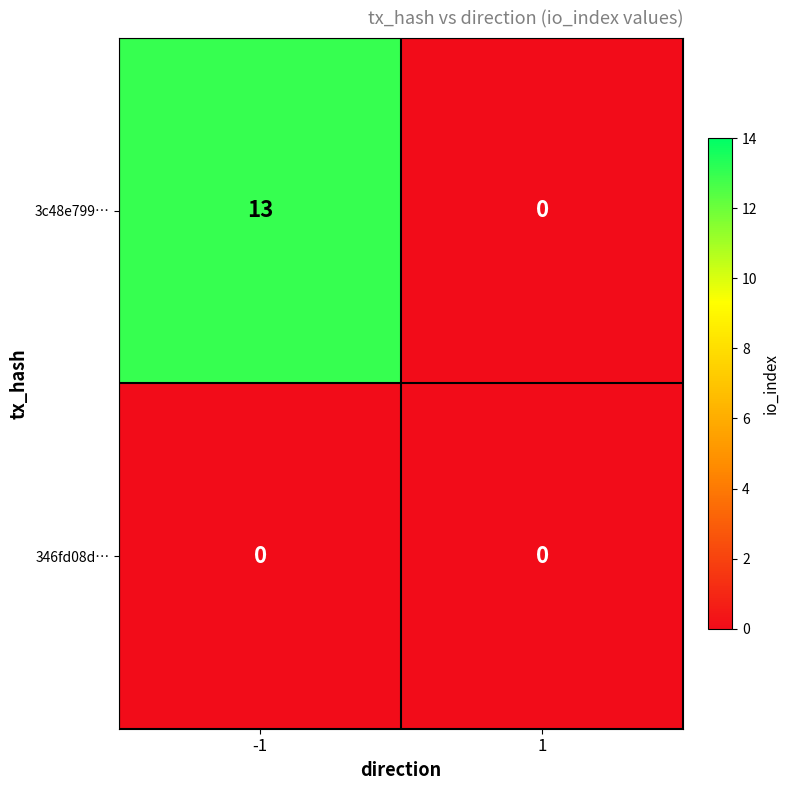

List the series in order of their peak value, highest first.

3c48e799…, 346fd08d…